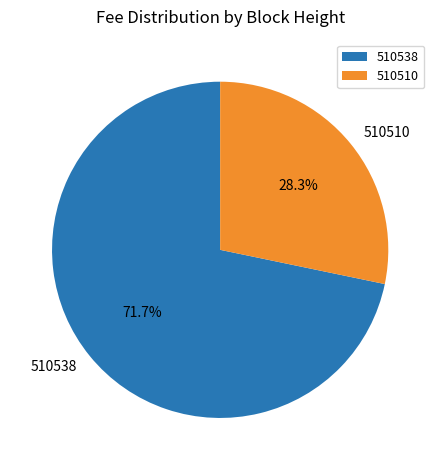

Which category accounts for the majority?

510538